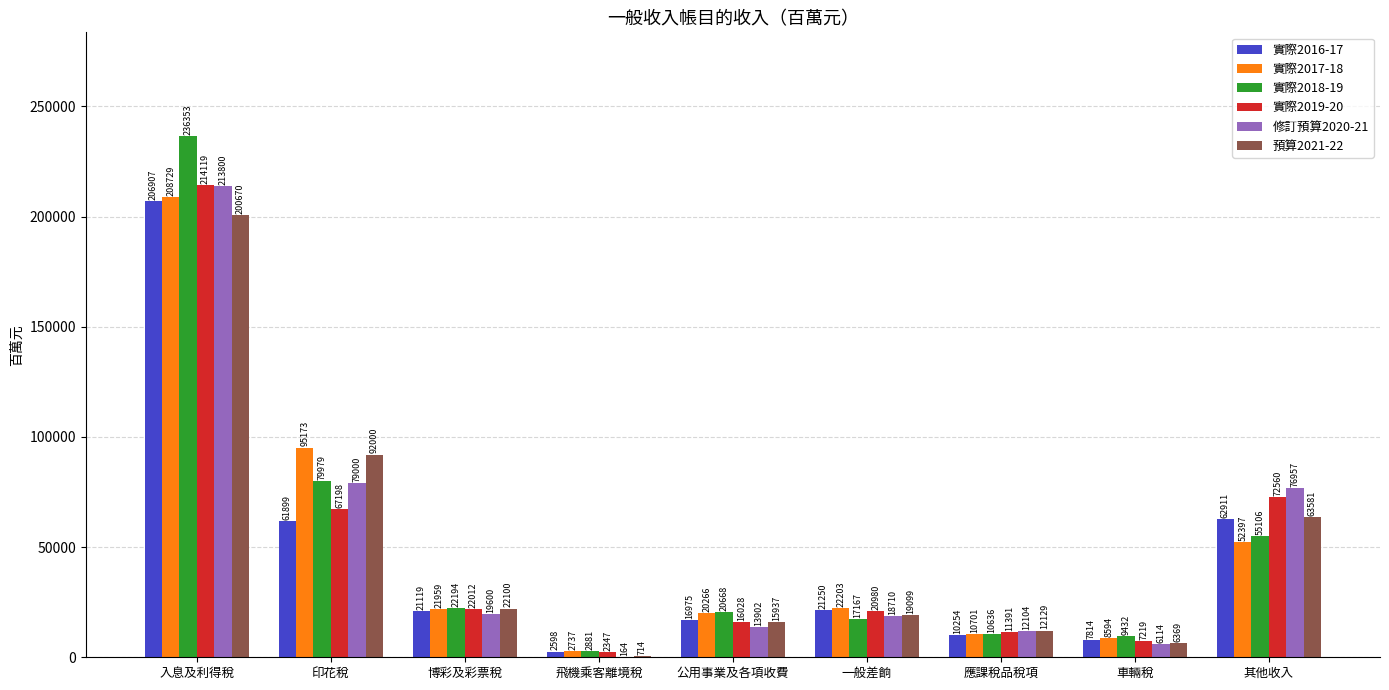

Which label corresponds to the largest value in the chart?

入息及利得稅